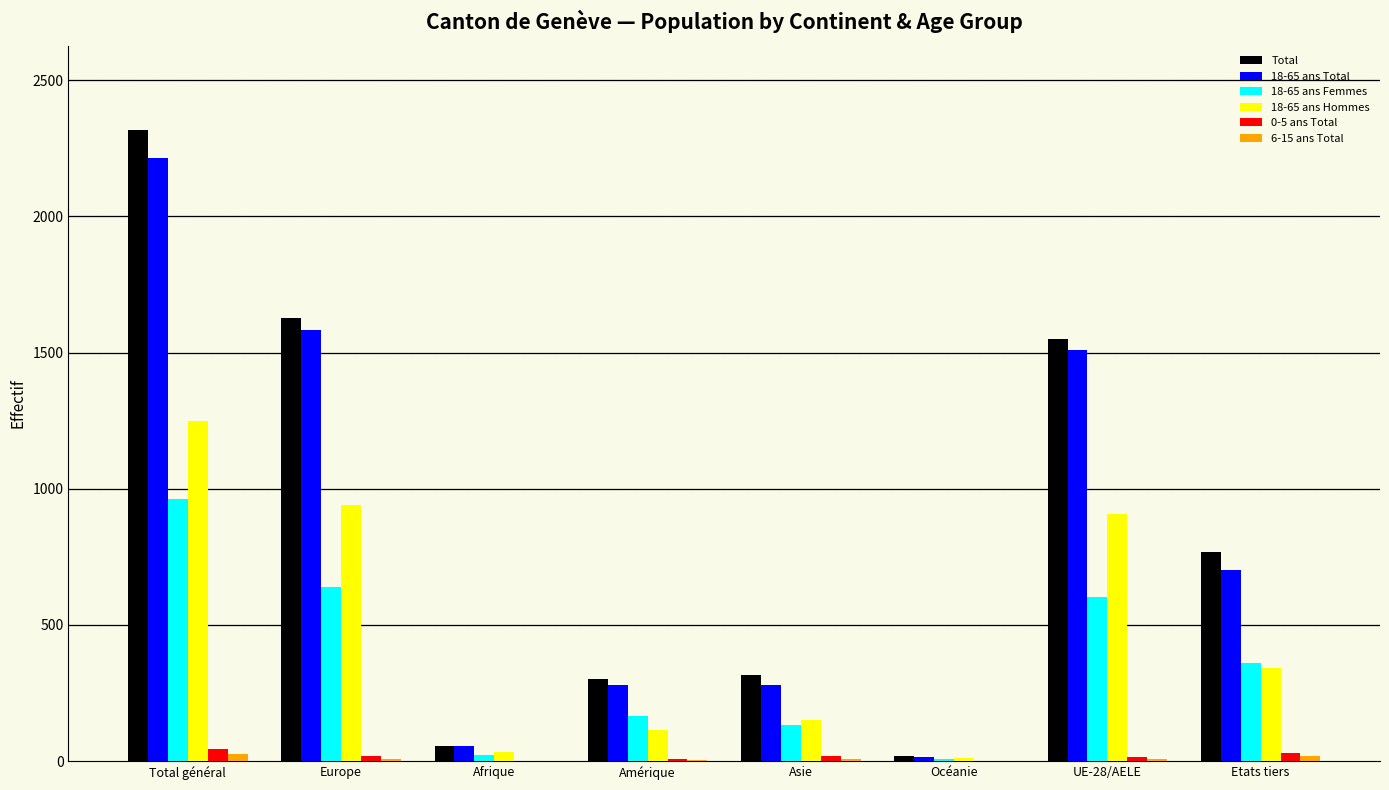

Which series has the largest range (max minus min)?

Total